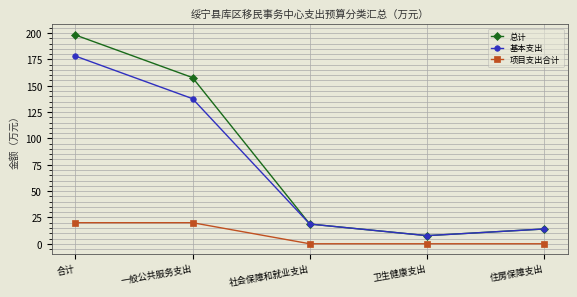

What is the total value across all series at 住房保障支出?

28.1